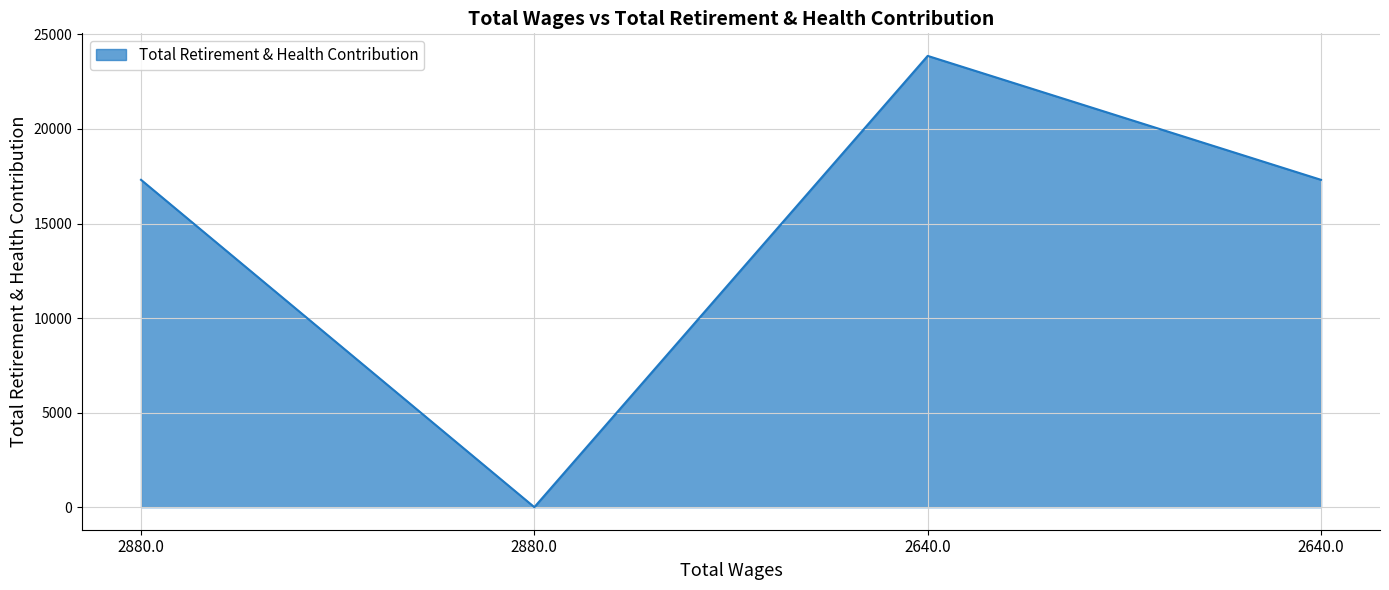

Reading left to right, transcribe all the data shown in this chart.

2880.0=17310	2880.0=0	2640.0=23864	2640.0=17310